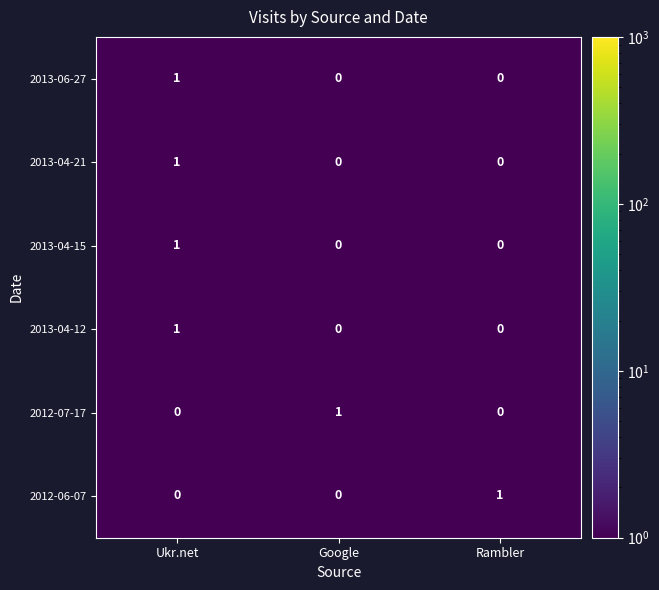

The 2013-04-21 series shows 2 at Ukr.net. True or false?

False